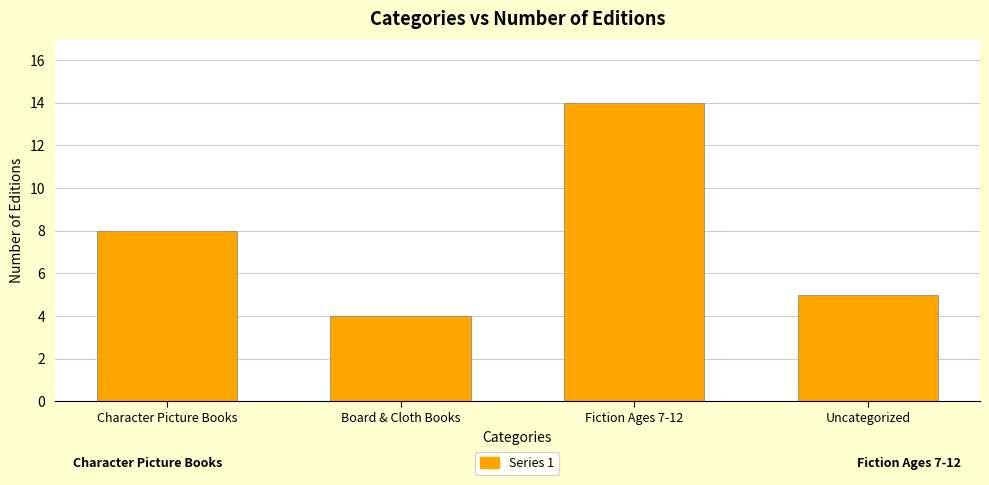

Reading left to right, list all the values displayed in this chart.

8	4	14	5